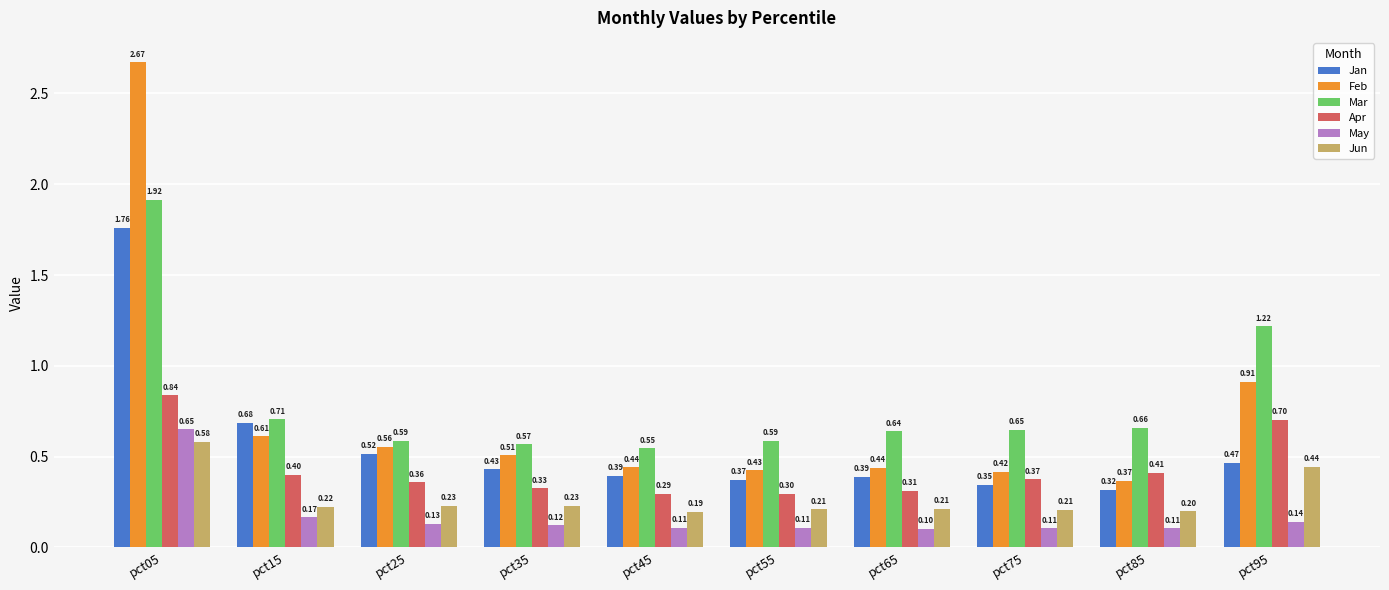

List the labels in order of Apr value, smallest first.

pct45, pct55, pct65, pct35, pct25, pct75, pct15, pct85, pct95, pct05